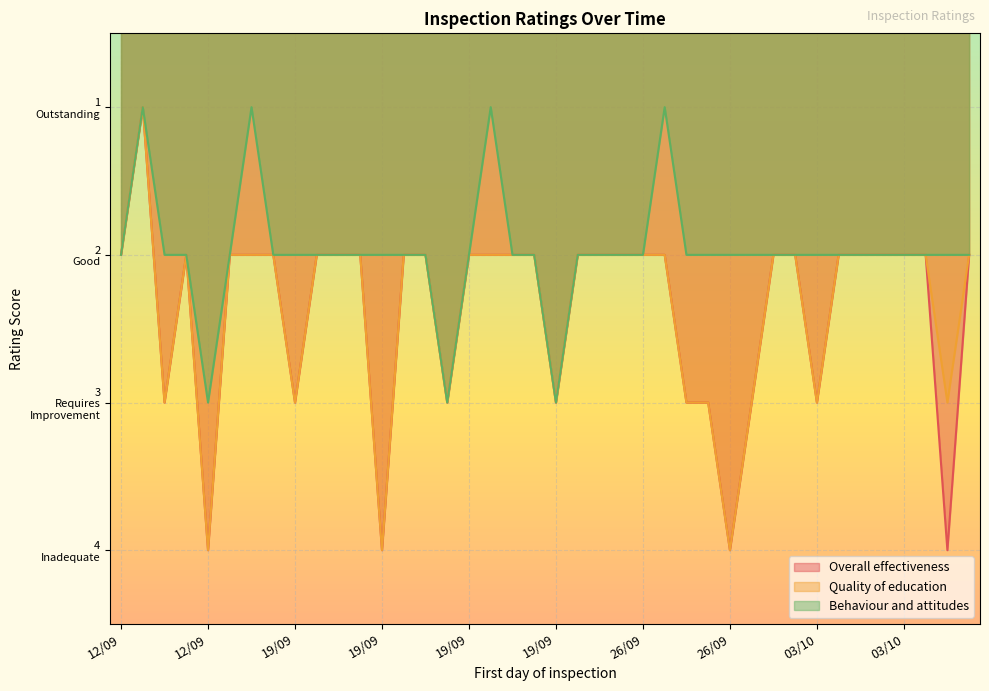

Where is the first local minimum for Overall effectiveness?

12/09